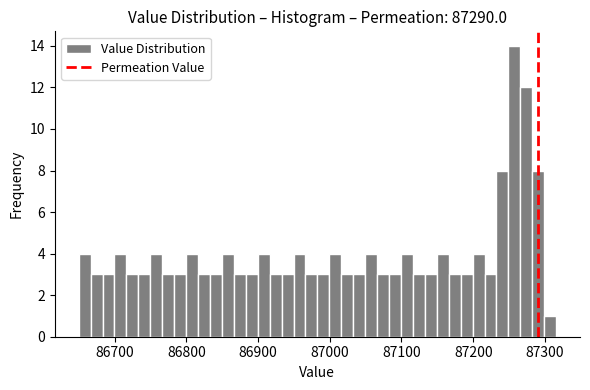

Read against the x-axis, roughly where is the centre of the tallest bar?

87260